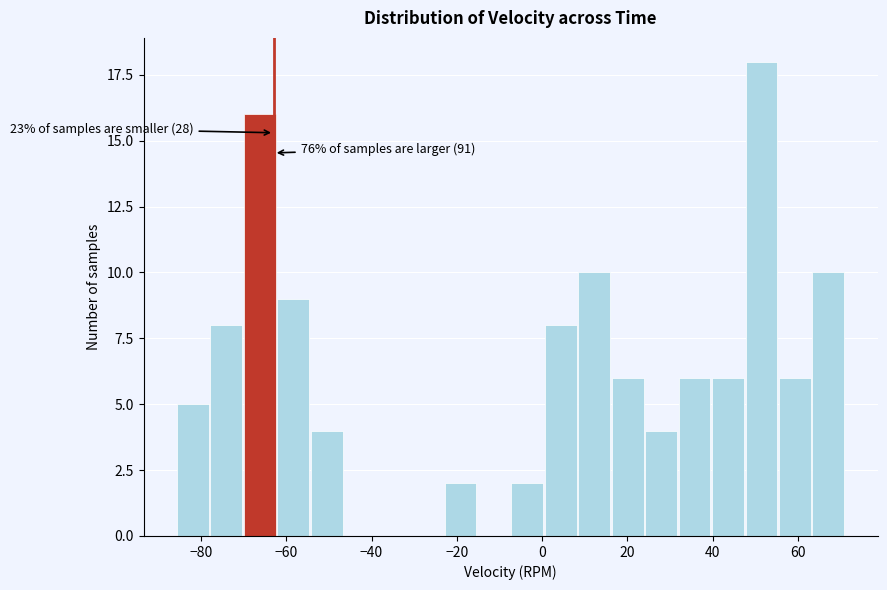

Read against the x-axis, roughly where is the centre of the tallest bar?

52